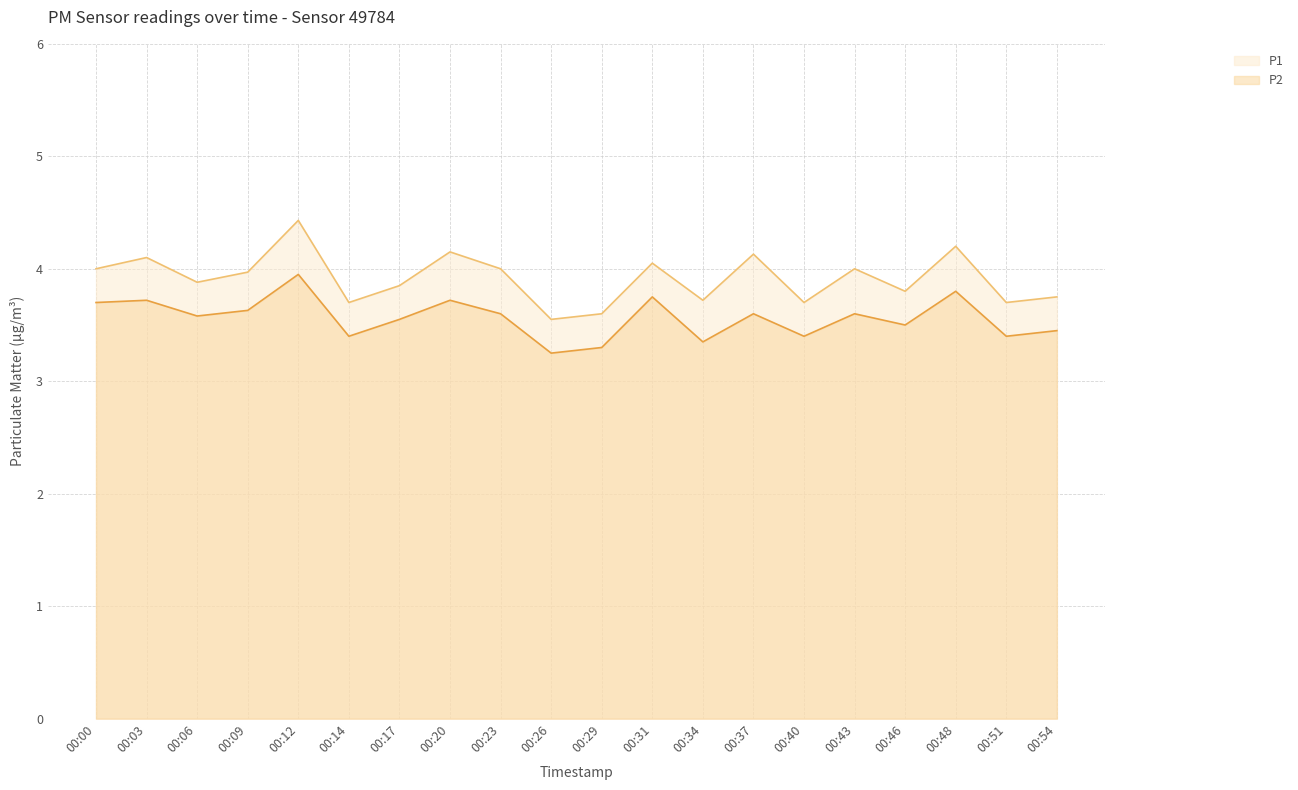

Which series has the largest total across all categories?

P1